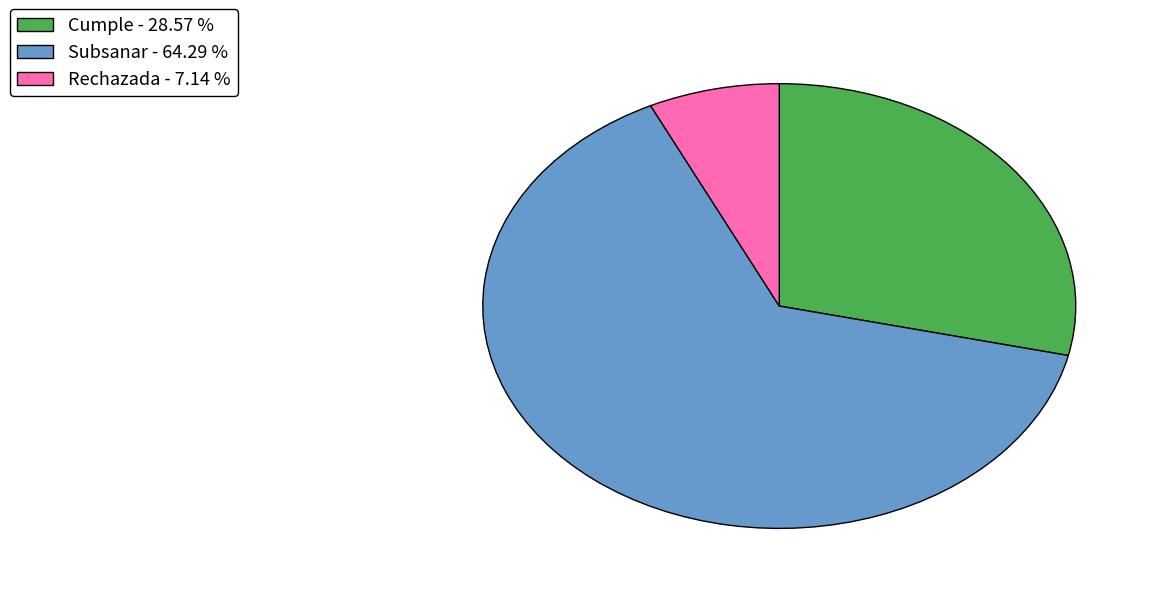

Is there any slice that represents more than half of the pie?

Yes